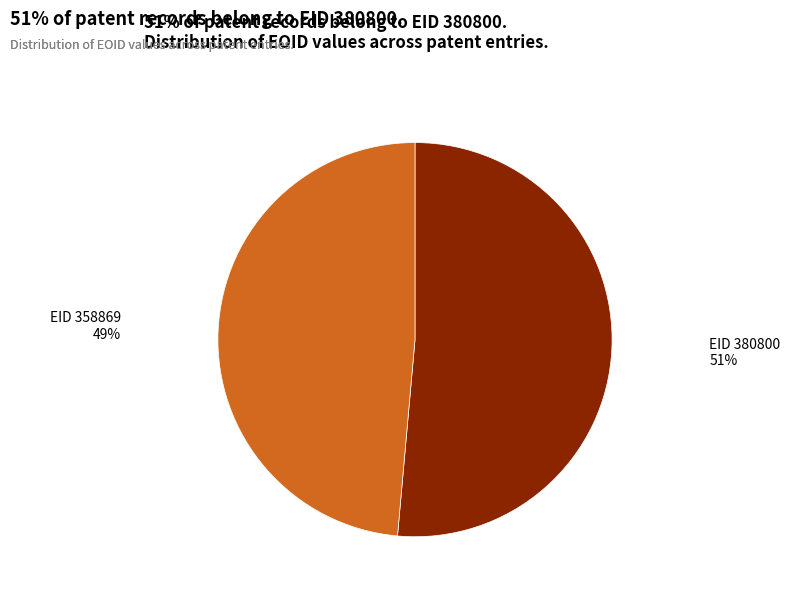

To the nearest percent, what is the average slice percentage?

50%